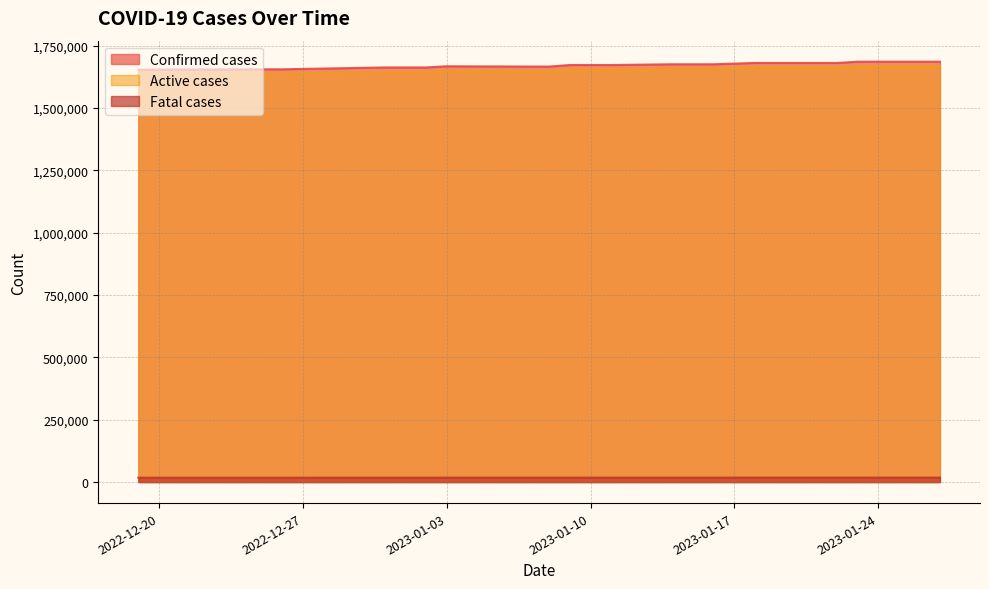

Where is Confirmed cases nearest to the value 1669552?

2023-01-03